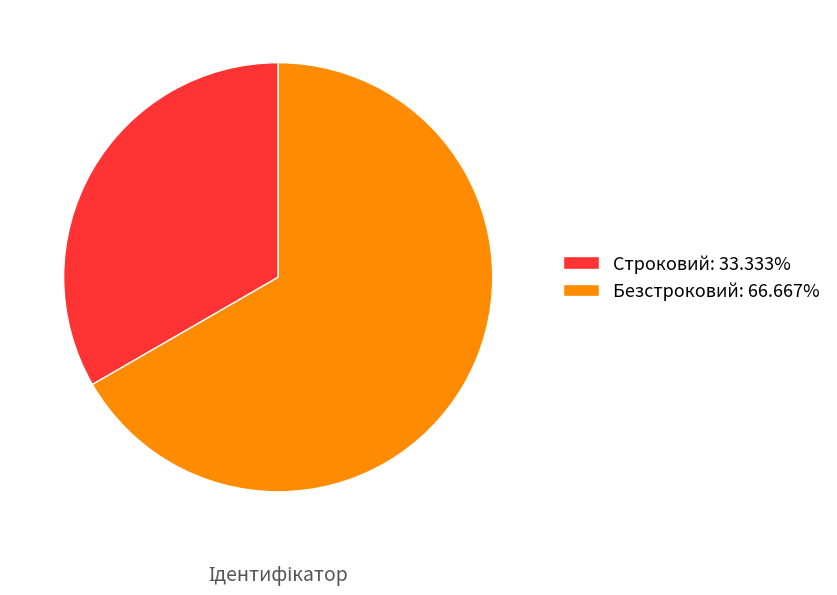

Rank the categories by value from highest to lowest.

Безстроковий, Строковий